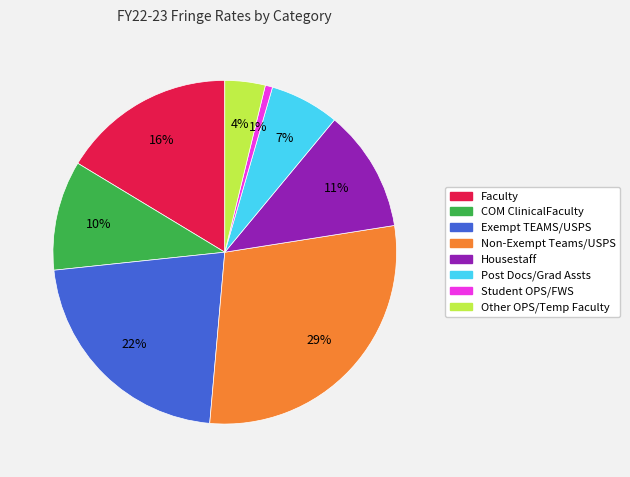

To the nearest percent, what is the average slice percentage?

12%